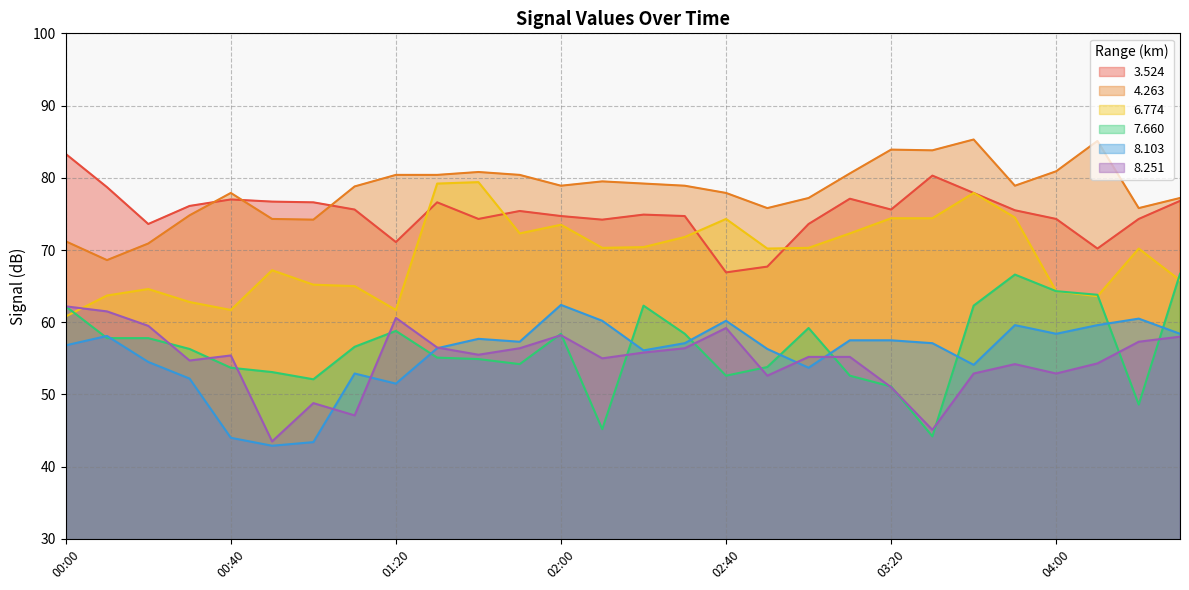

What is the label of the 8th point from the right?

03:20